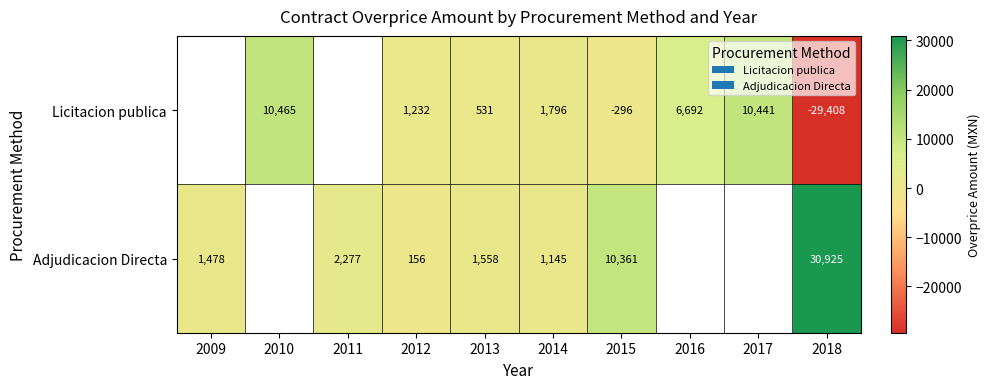

What is the maximum value shown in the chart?

30924.8